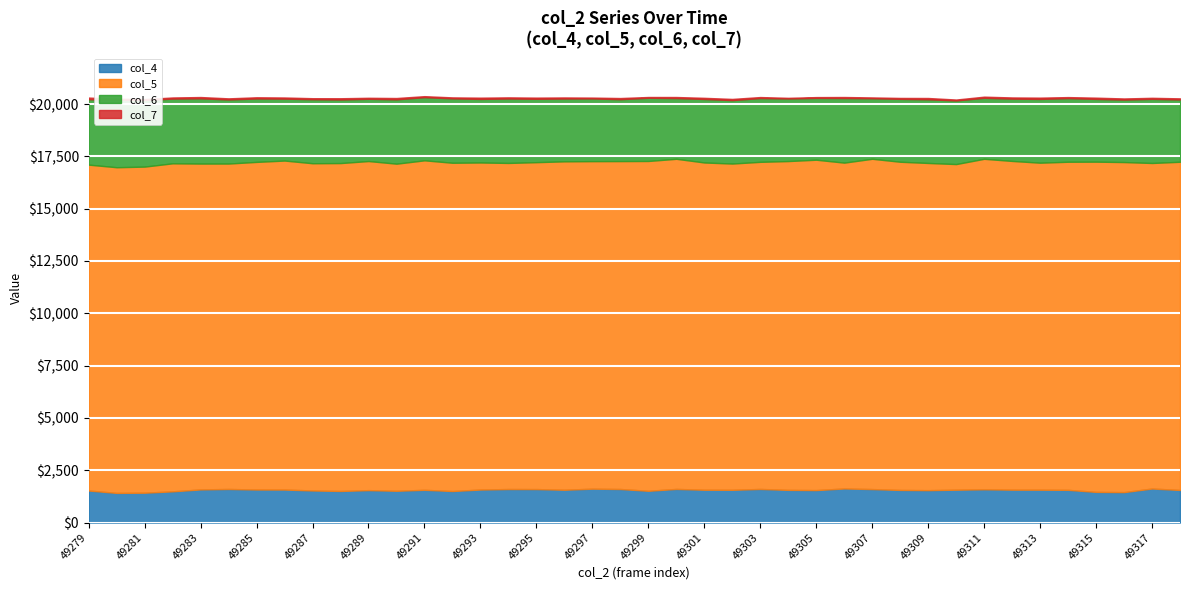

In col_5, how many points are lower than both neighbors (excluding endpoints)?

11